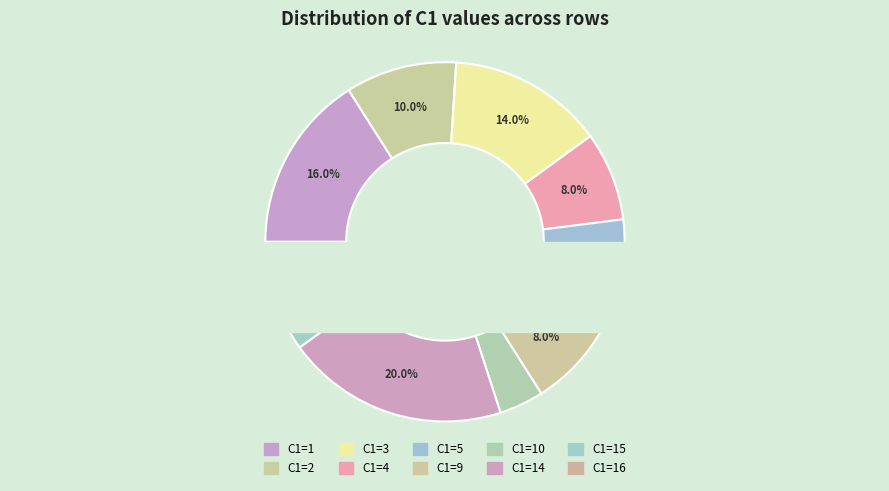

Is 14 the majority of the pie?

No